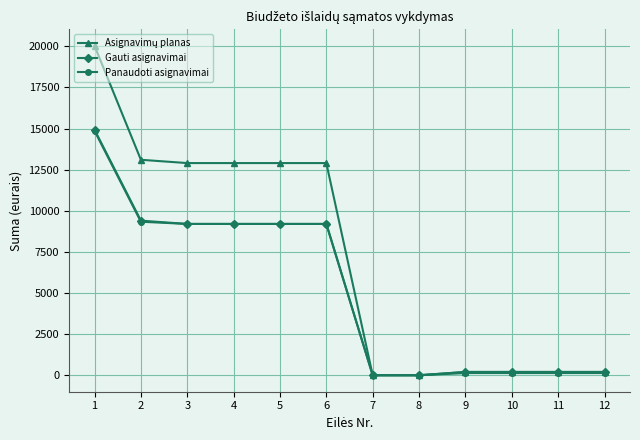

What is the difference between the highest and lowest values at 5?

3700.0